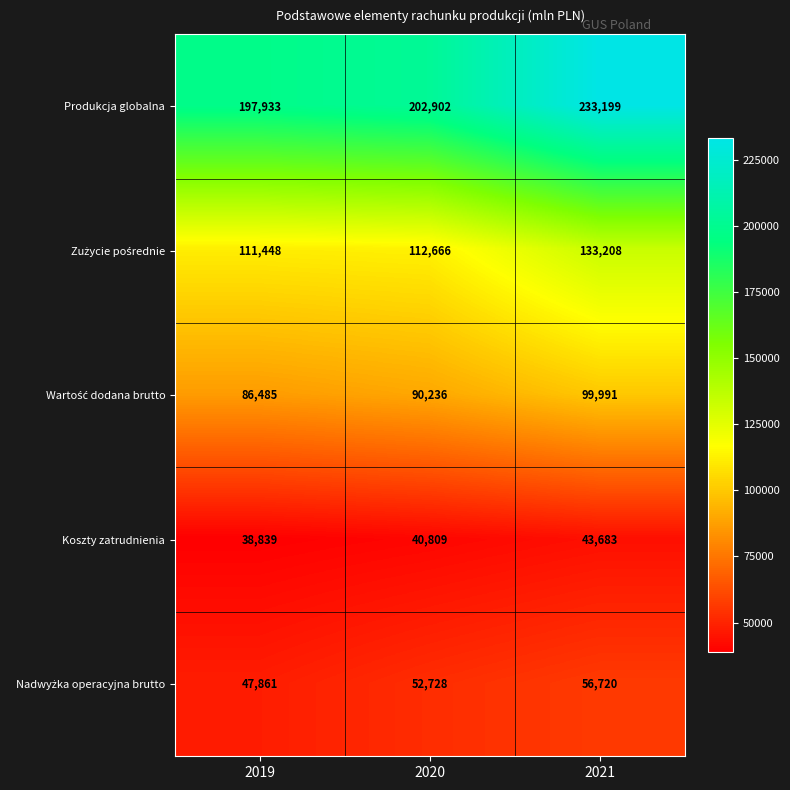

Between 2020 and 2021, which series saw the biggest shift?

Produkcja globalna